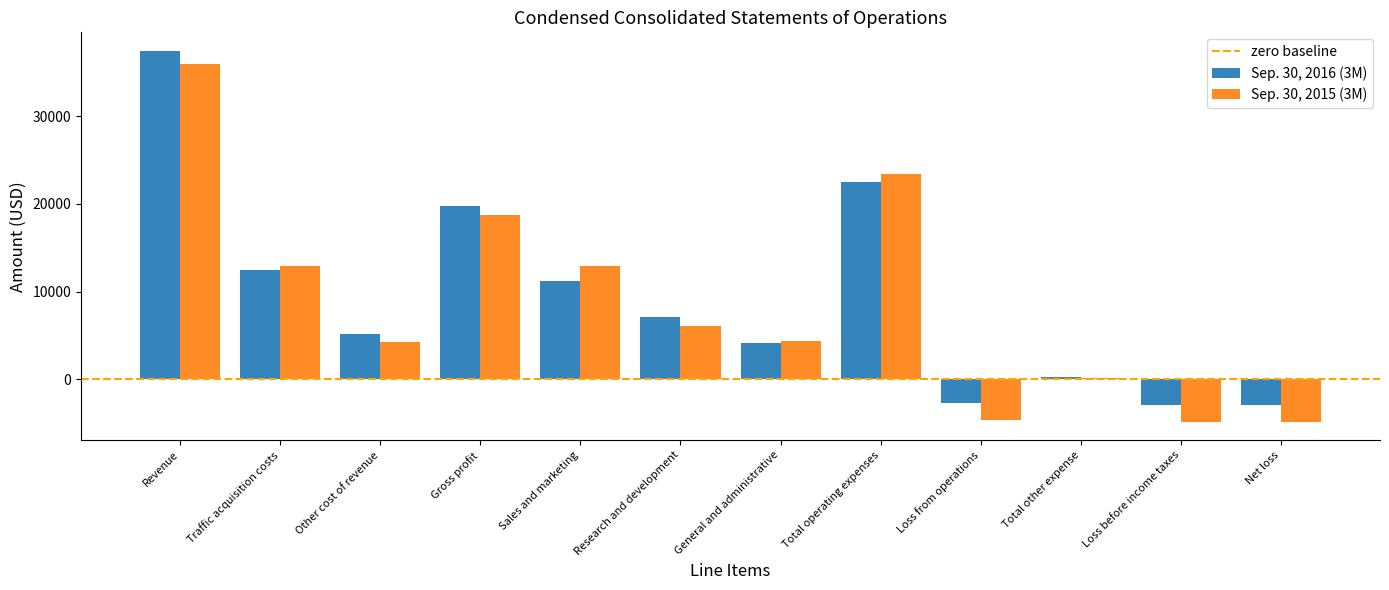

Is the value of Sep. 30, 2016 (3M) at Gross profit greater than the value of Sep. 30, 2015 (3M) at Traffic acquisition costs?

Yes